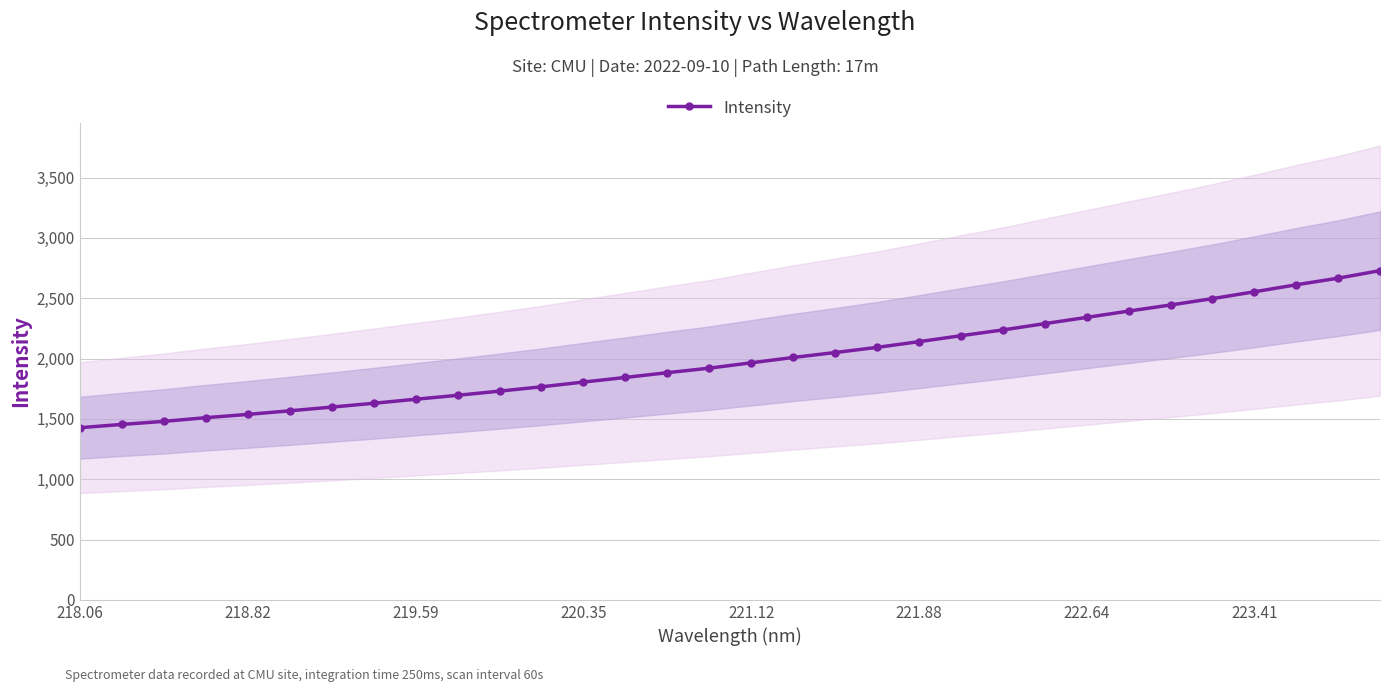

What is the difference between the second highest and minimum values?

1239.0